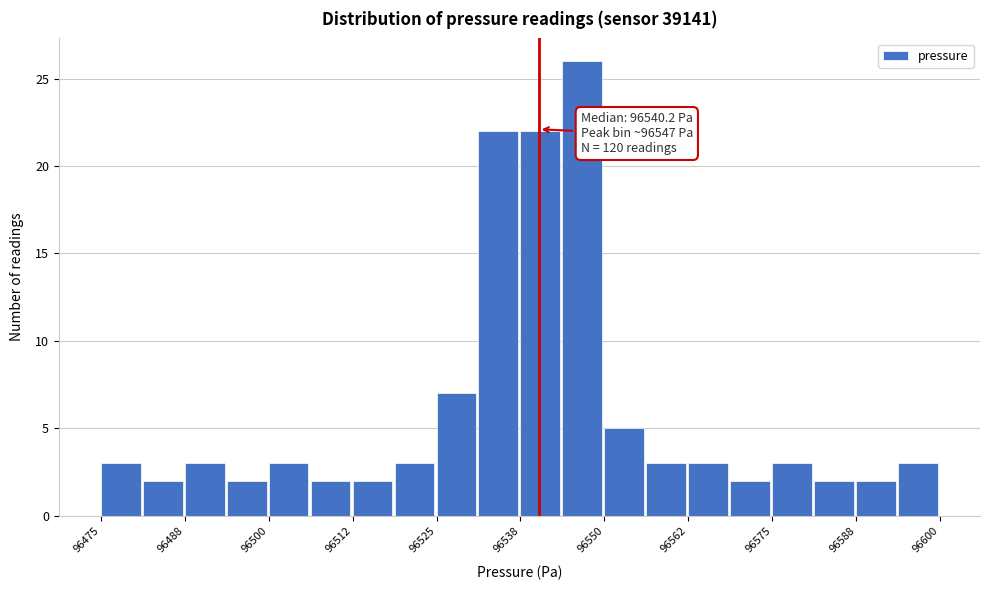

Around what value on the x-axis is the tallest bar? Give the approximate position of its centre, as read against the axis.

96546